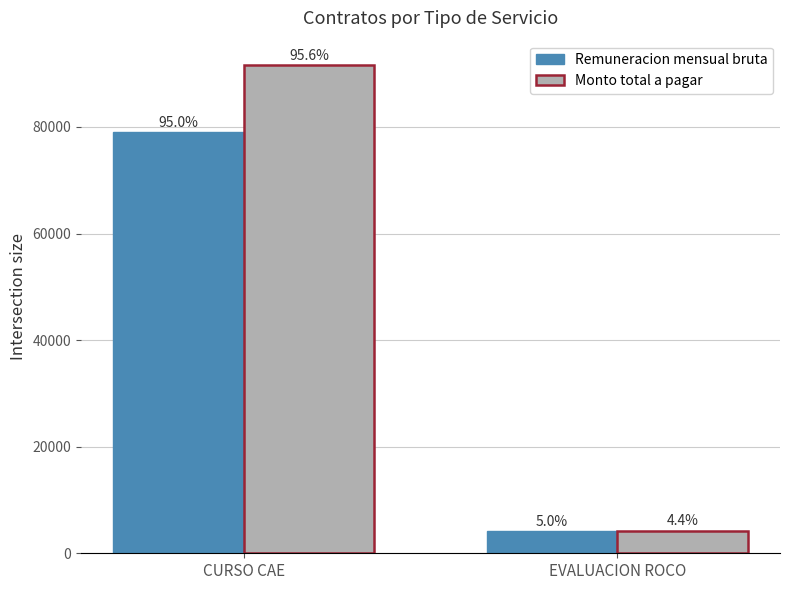

Which category has the lowest value across all series?

EVALUACION ROCO